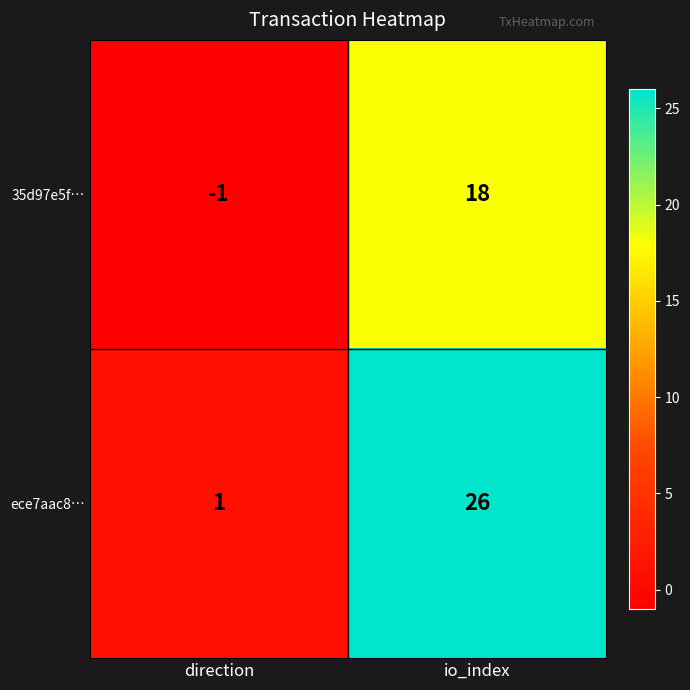

Which category has the lowest value across all series?

direction